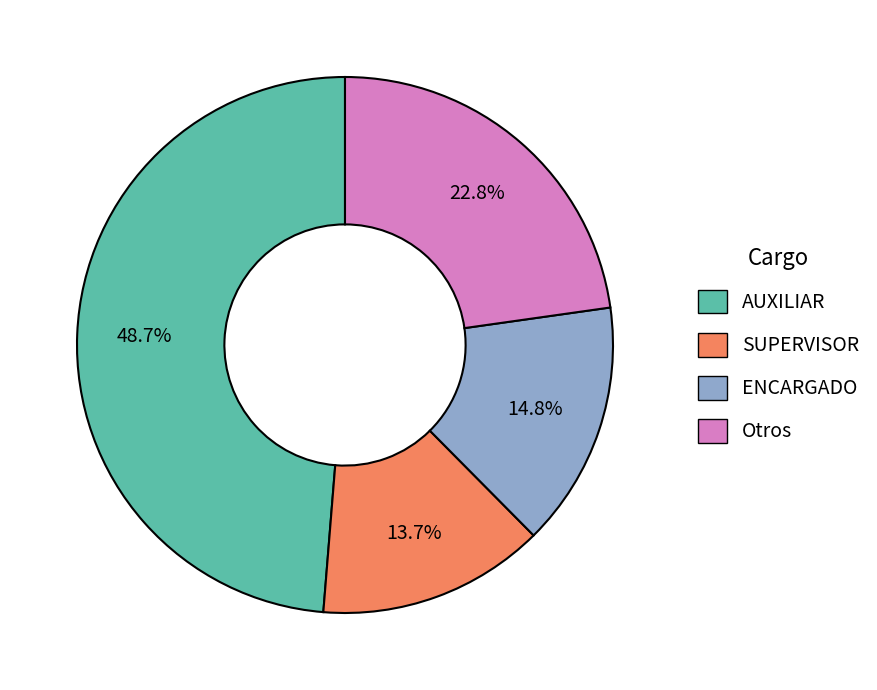

Does any single category account for the majority?

No